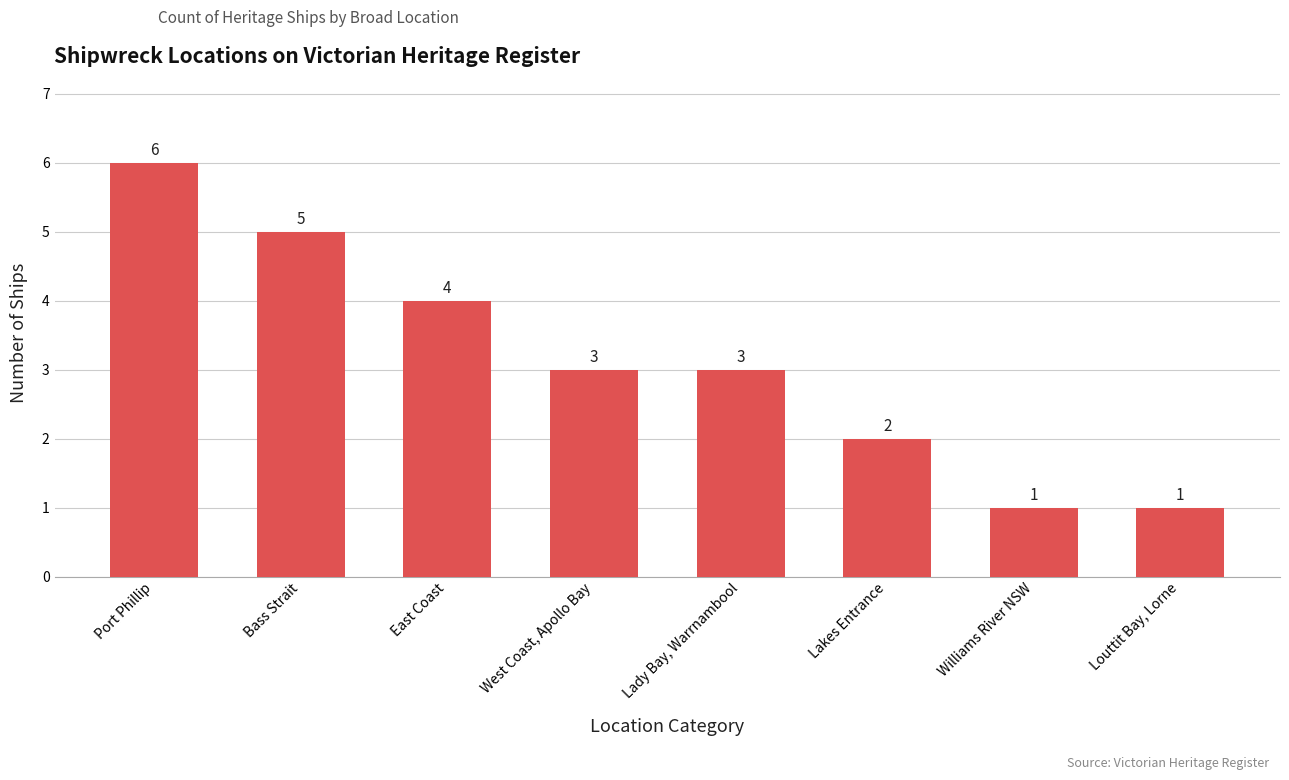

What is the minimum value shown in the chart?

1